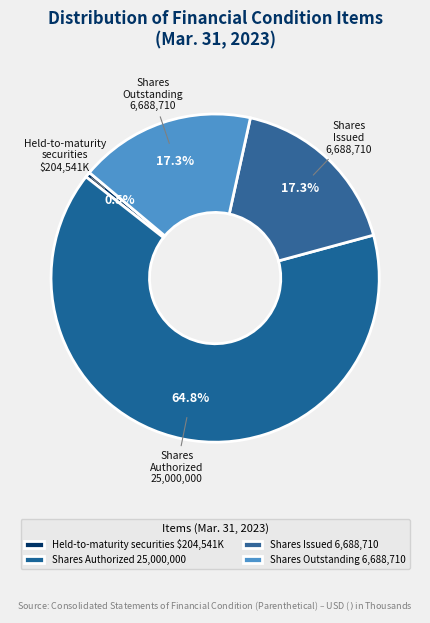

Is there a majority slice in this chart?

Yes